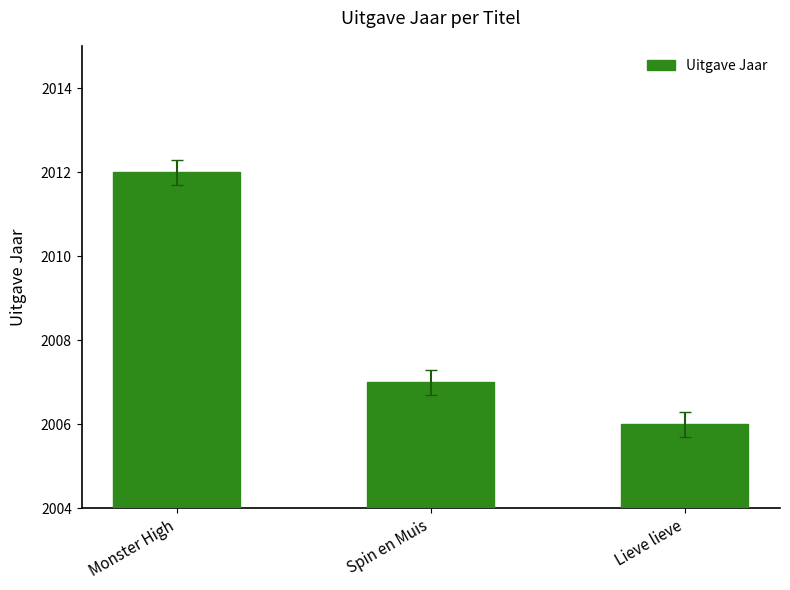

Rank the categories by value from lowest to highest.

Lieve lieve, Spin en Muis, Monster High